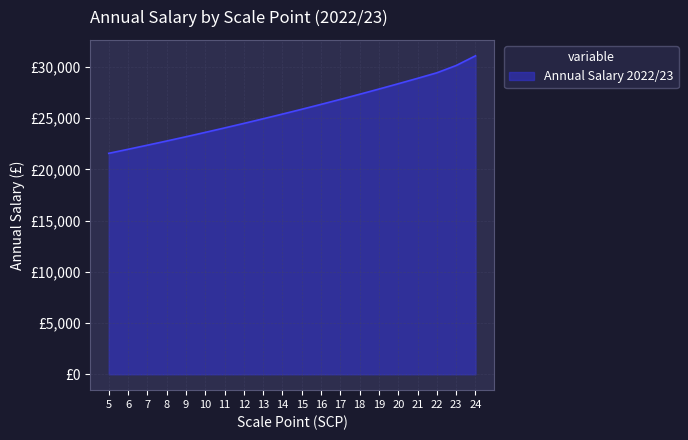

Is this an area chart (filled region under the line)?

Yes